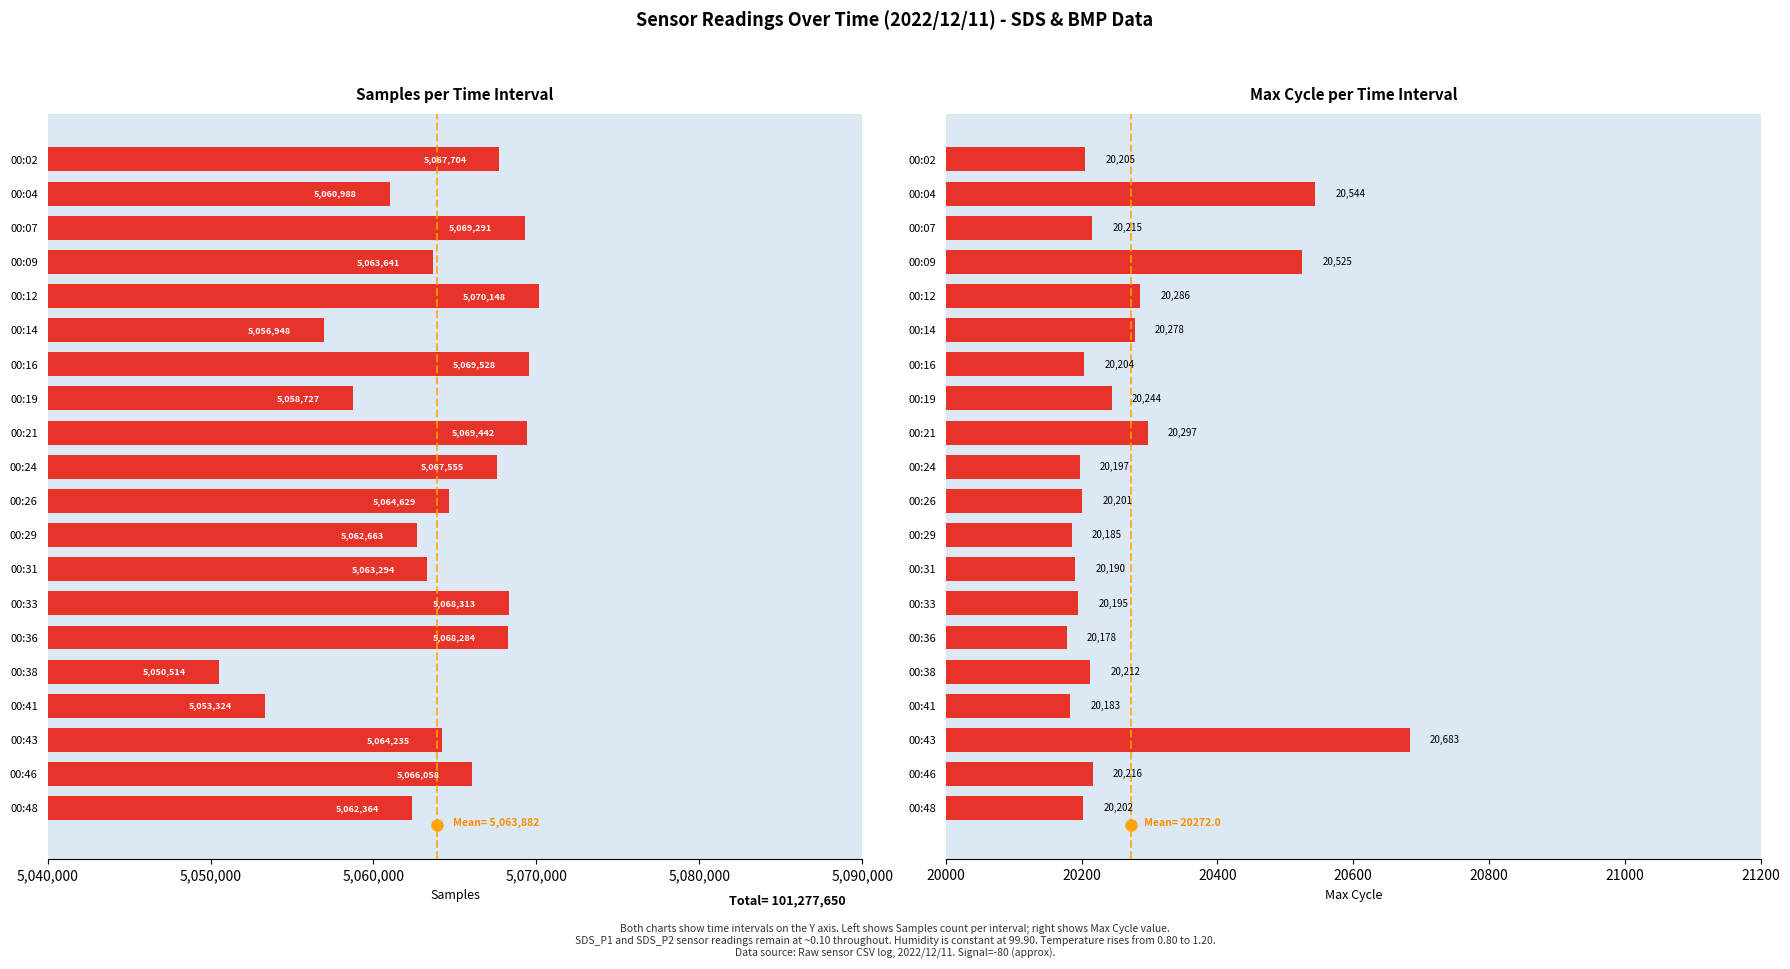

Reading left to right, list all the values displayed in this chart.

Samples: 5067704	5060988	5069291	5063641	5070148	5056948	5069528	5058727	5069442	5067555	5064629	5062663	5063294	5068313	5068284	5050514	5053324	5064235	5066058	5062364
Max_cycle: 20205	20544	20215	20525	20286	20278	20204	20244	20297	20197	20201	20185	20190	20195	20178	20212	20183	20683	20216	20202